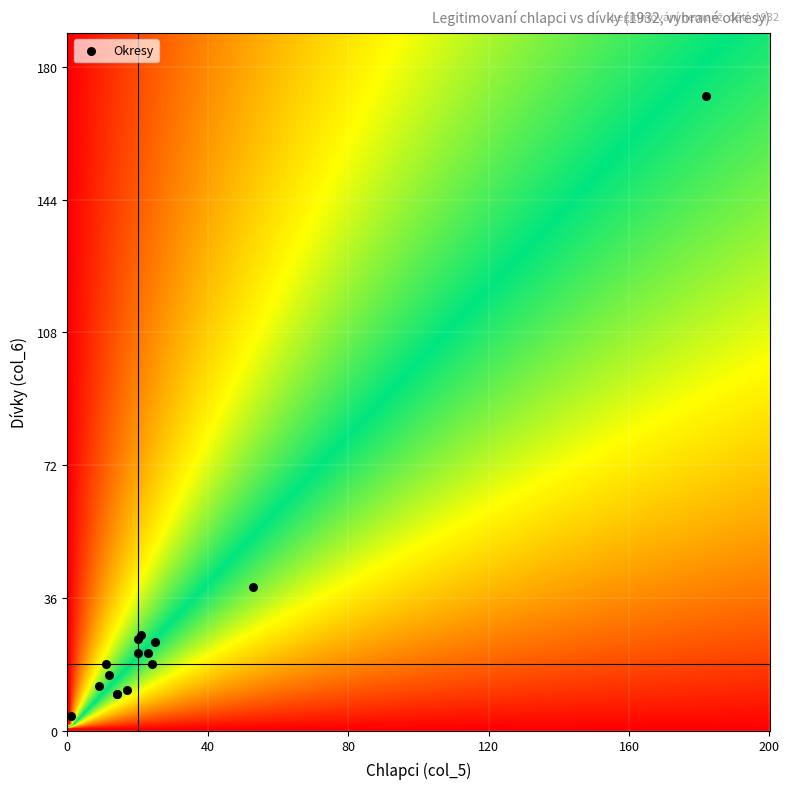

What Y value in the scatter plot is closest to 88?

39